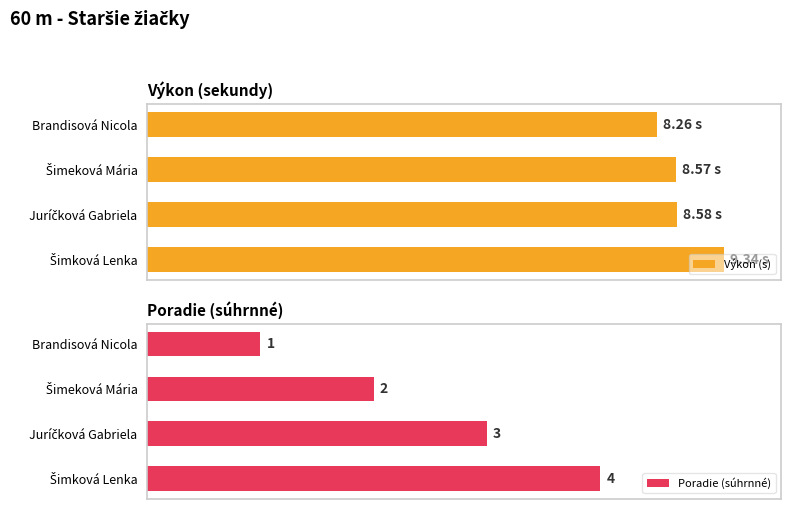

Which category has the lowest value in the Poradie (súhrnné) series?

Brandisová Nicola